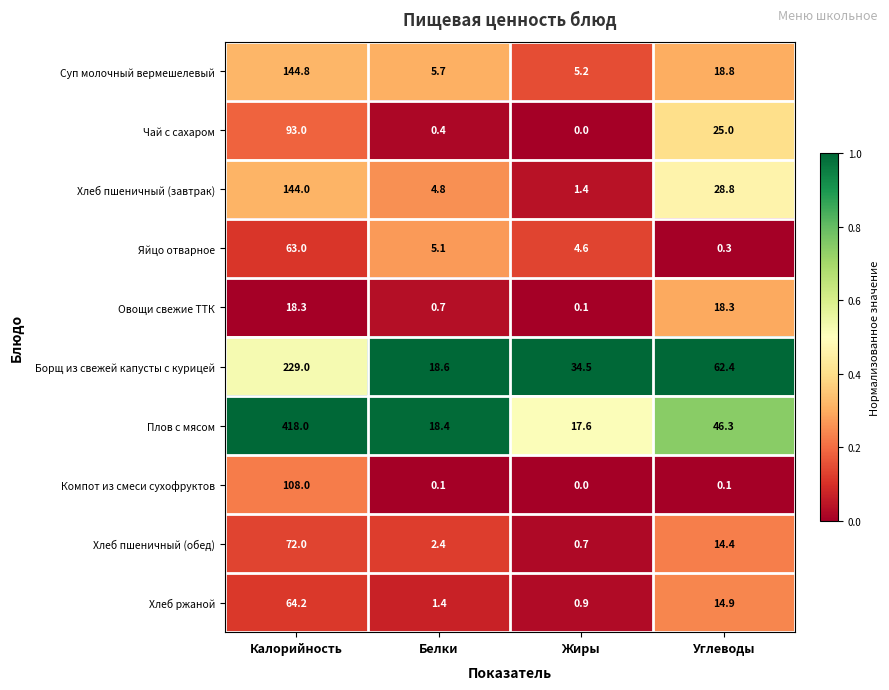

The value of Яйцо отварное at Жиры is 4.6. True or false?

True